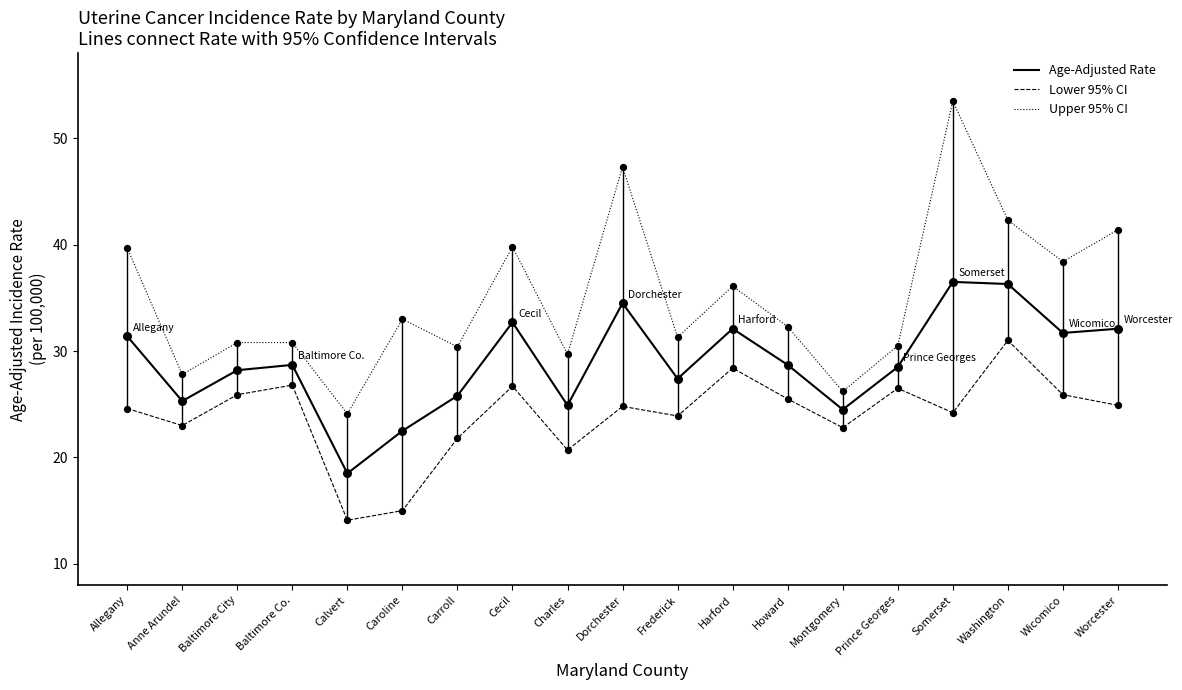

Which series has the largest total across all categories?

Upper 95% CI